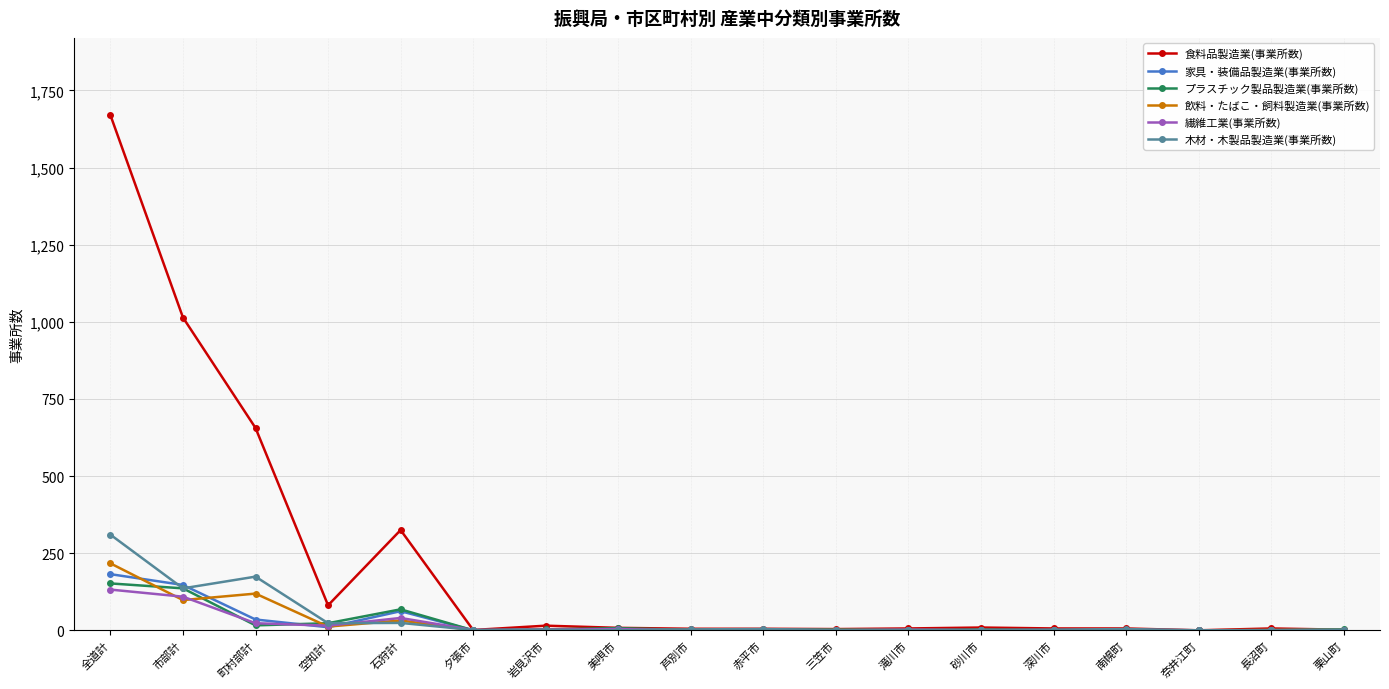

What is the label of the 8th point from the right?

三笠市